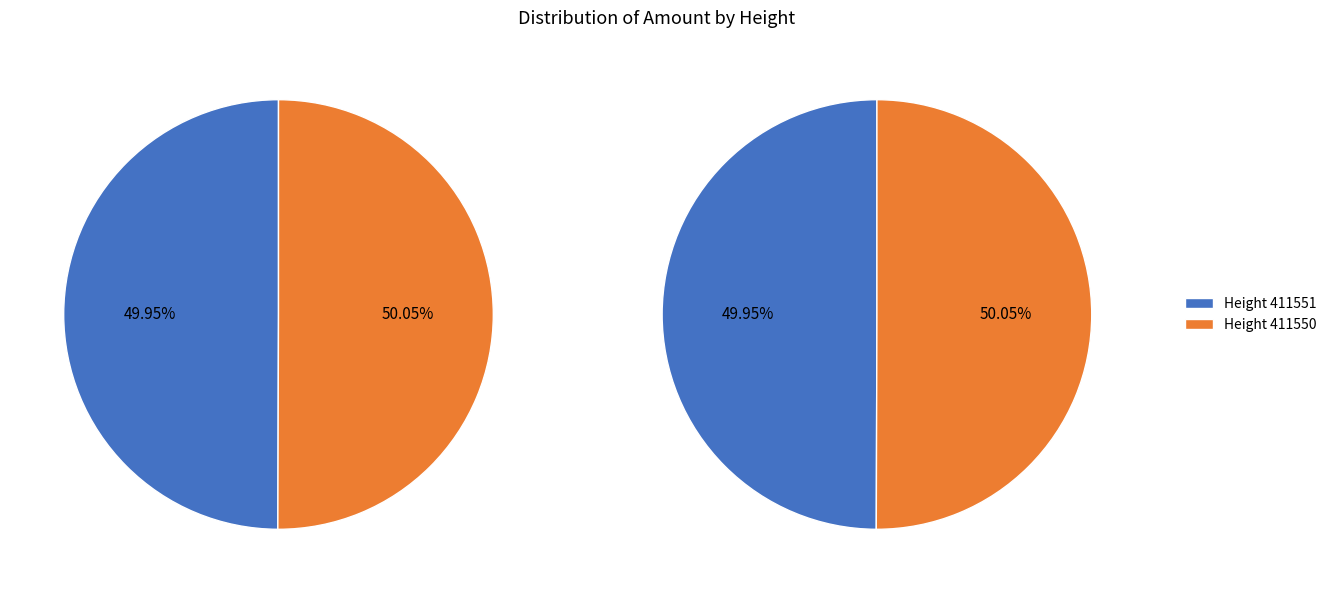

The 411550 slice represents 50% of the pie. True or false?

True